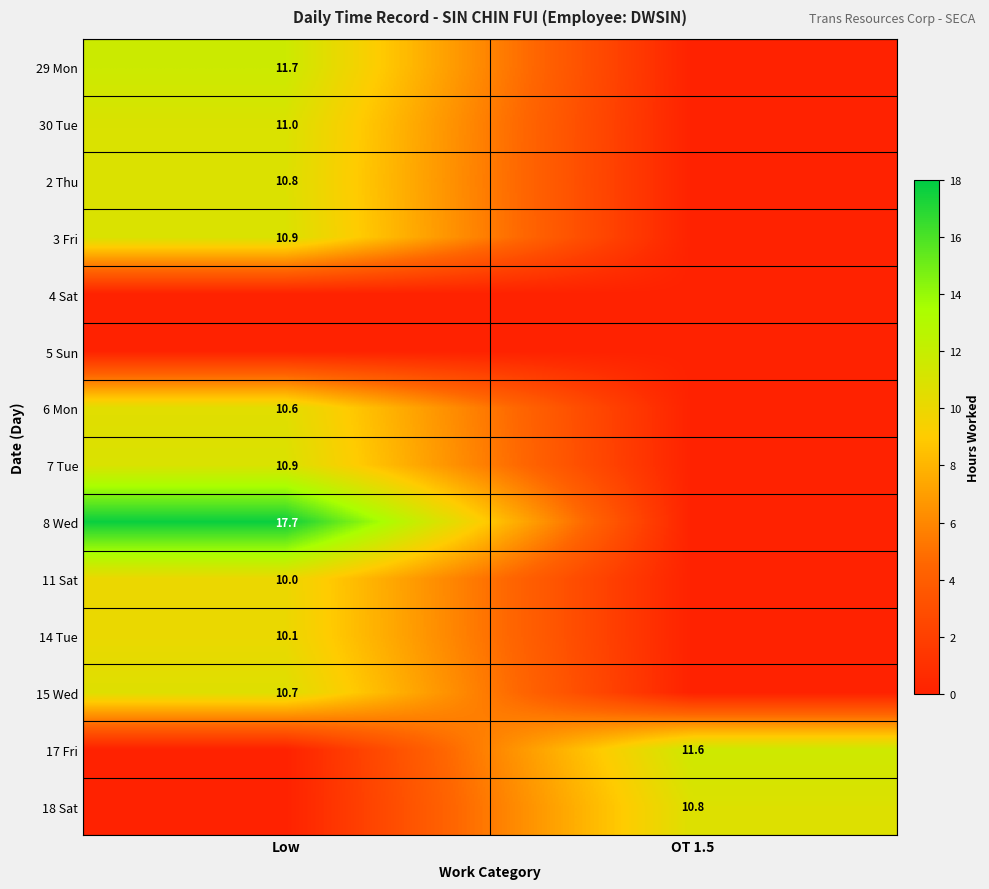

Is it true that 18 Sat equals 10.8 at OT 1.5?

True